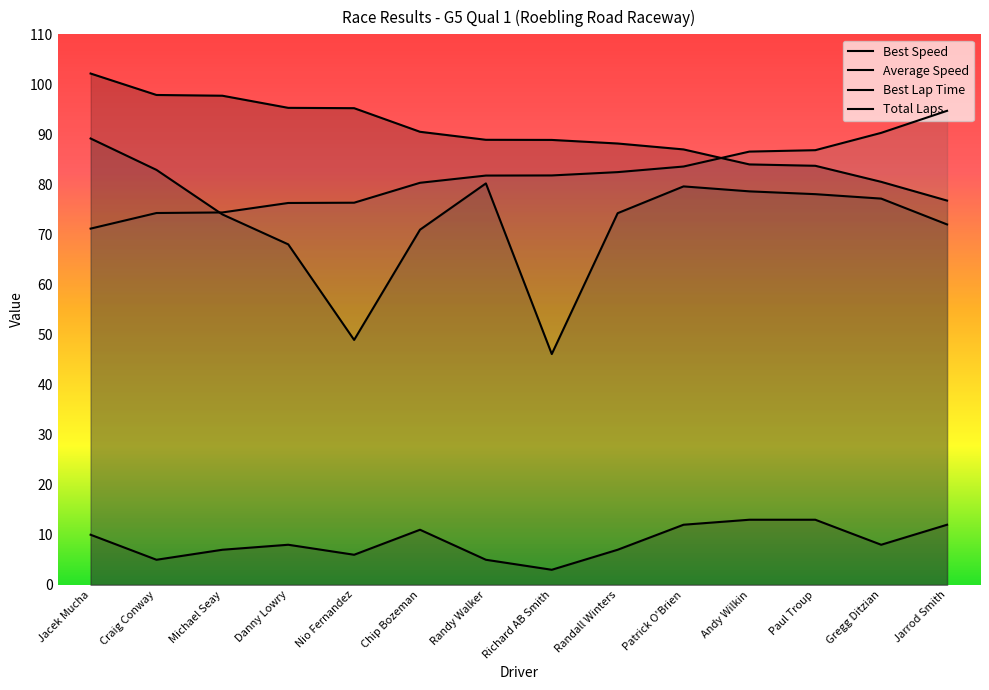

What are all the series names shown in the legend?

Total Laps, Best Lap time, Best Speed, Average Speed